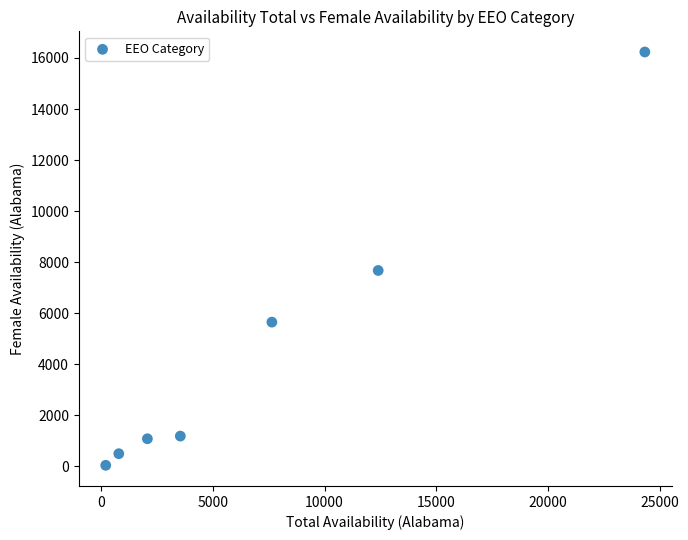

What is the range of Y values (max minus min)?

16195